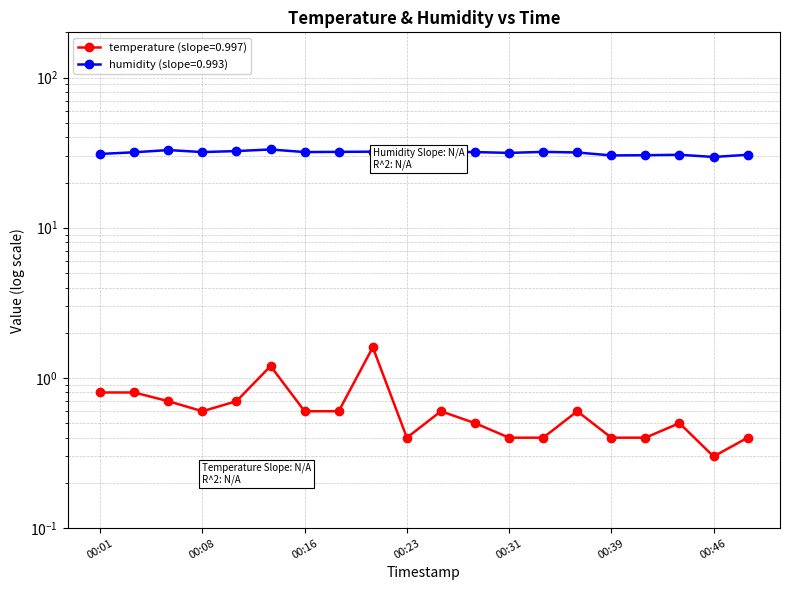

At which label does humidity first exceed 31?

00:03